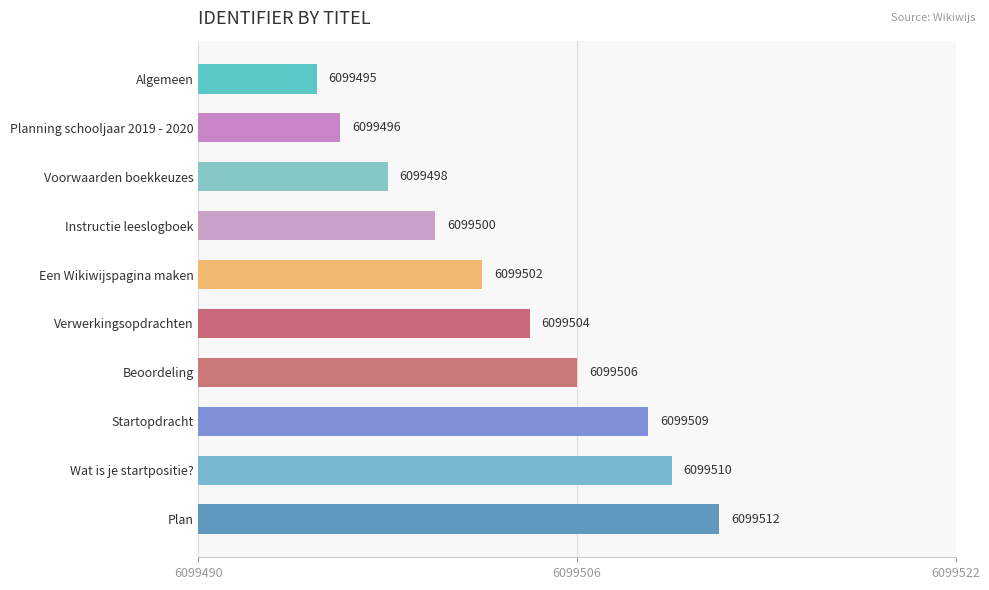

List the labels in order of value, smallest first.

Algemeen, Planning schooljaar 2019 - 2020, Voorwaarden boekkeuzes, Instructie leeslogboek, Een Wikiwijspagina maken, Verwerkingsopdrachten, Beoordeling, Startopdracht, Wat is je startpositie?, Plan